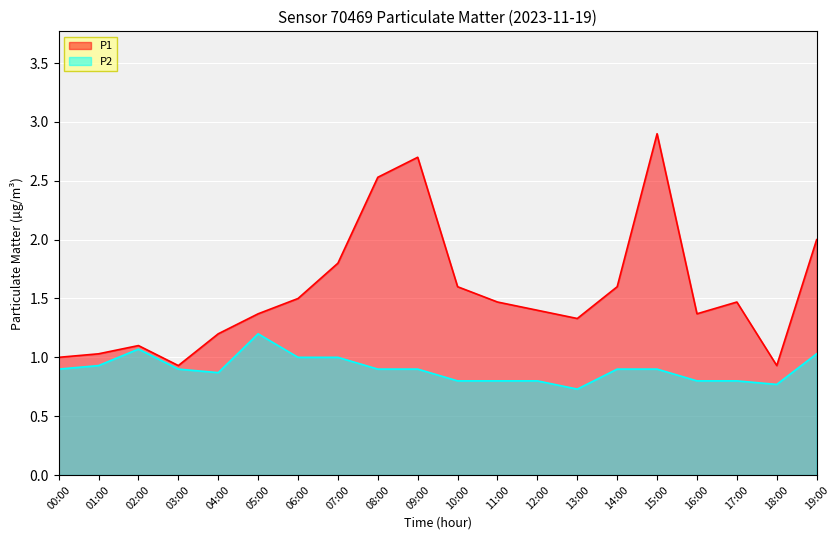

The value of P1 at 01:00 is 1.8. True or false?

False